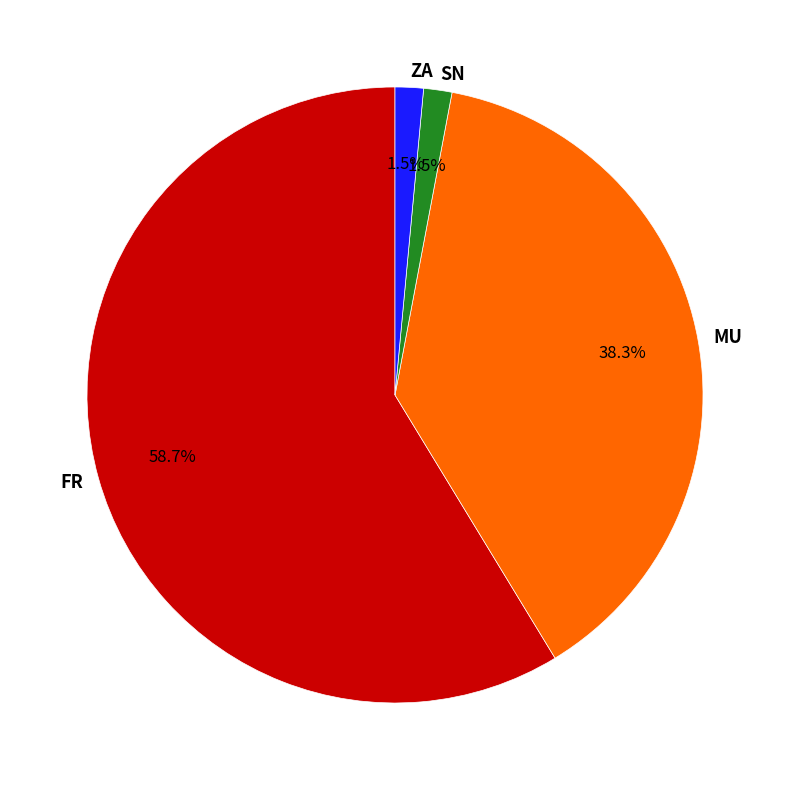

Is it true that MU is 38% of the pie?

True